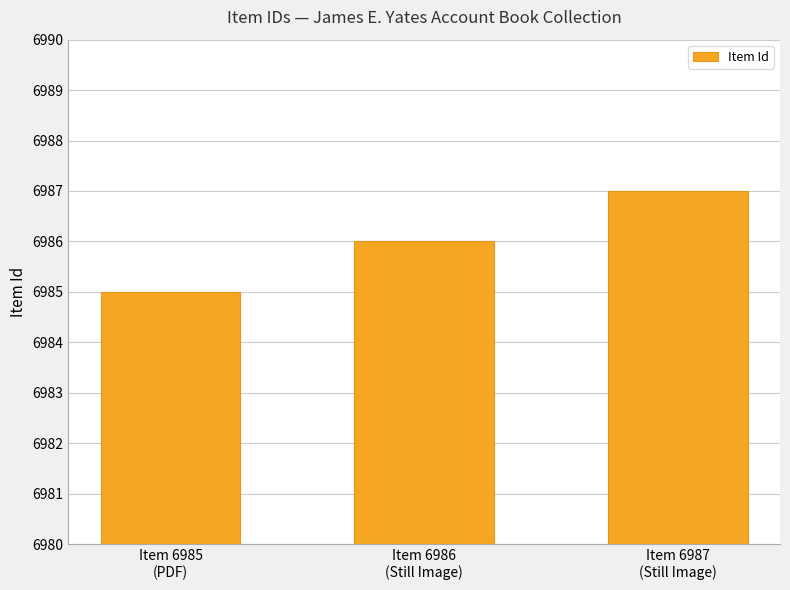

Does the chart contain stacked bars?

No